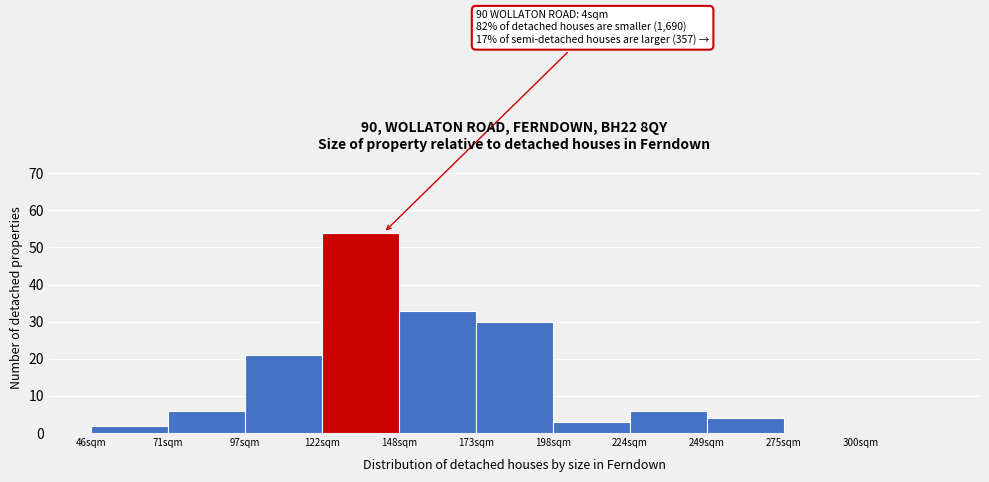

Reading left to right, transcribe all the data shown in this chart.

46sqm=2	71sqm=6	97sqm=21	122sqm=54	148sqm=33	173sqm=30	198sqm=3	224sqm=6	249sqm=4	275sqm=0	300sqm=0